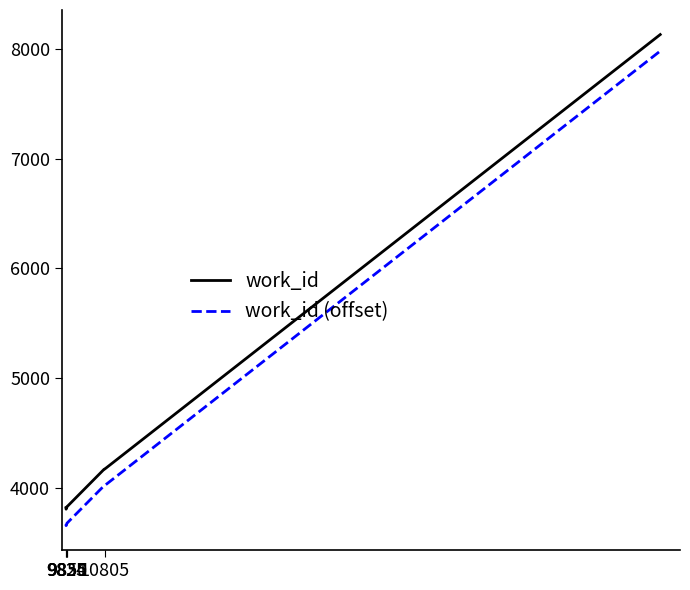

What is the greatest value displayed?

8131